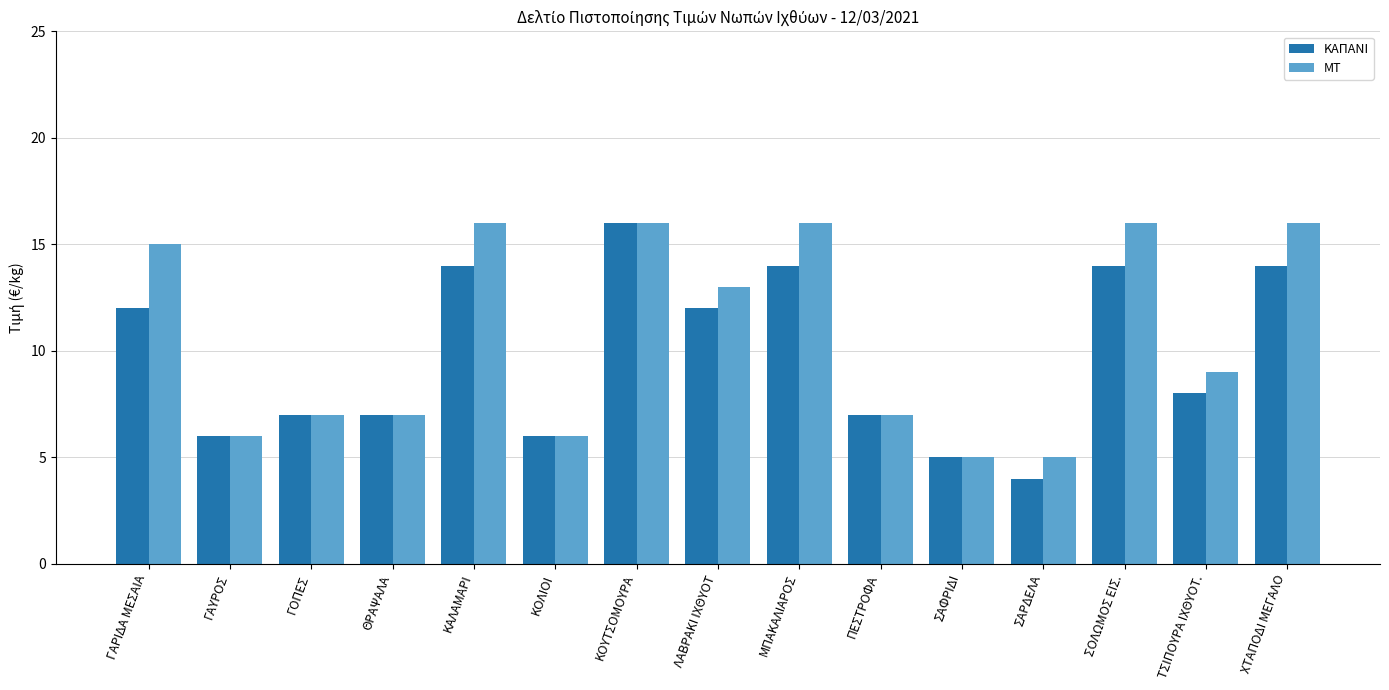

What is the maximum value for ΚΑΠΑΝΙ?

16